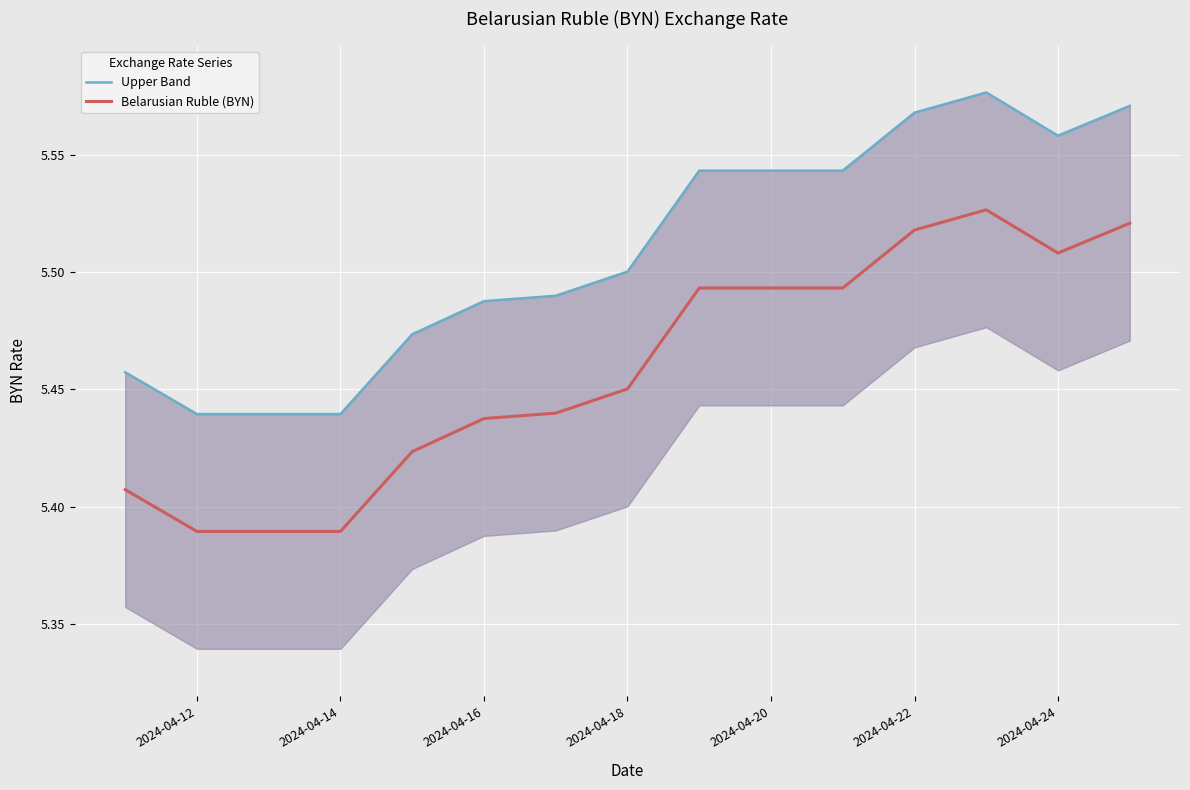

Count the number of data series in this chart.

2